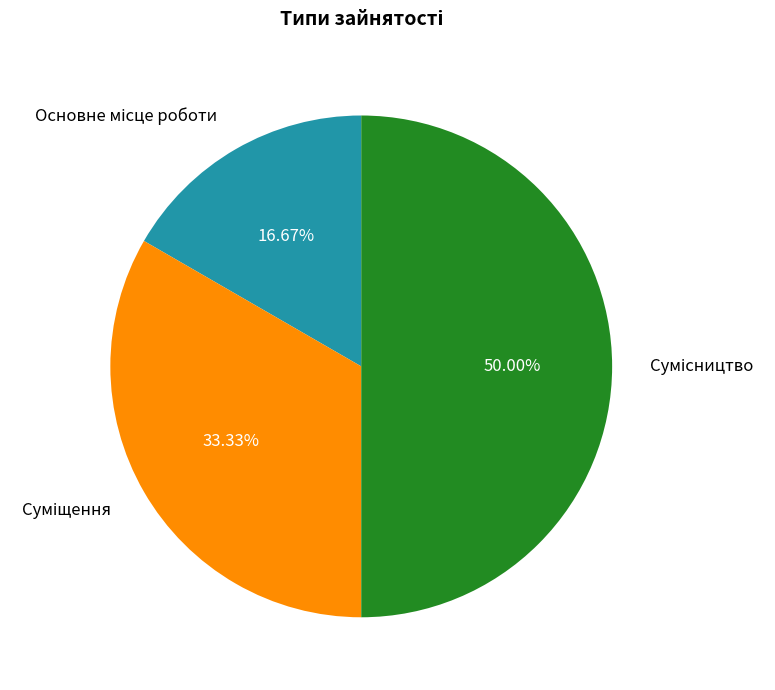

How many segments does this pie chart have?

3